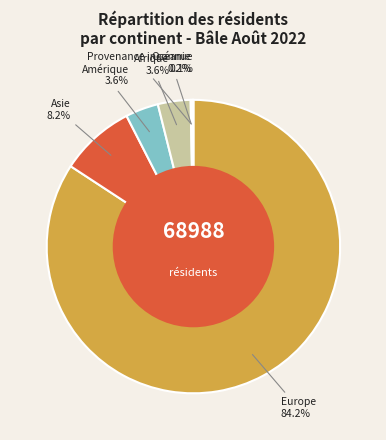

What is the largest slice in the pie chart?

Europe